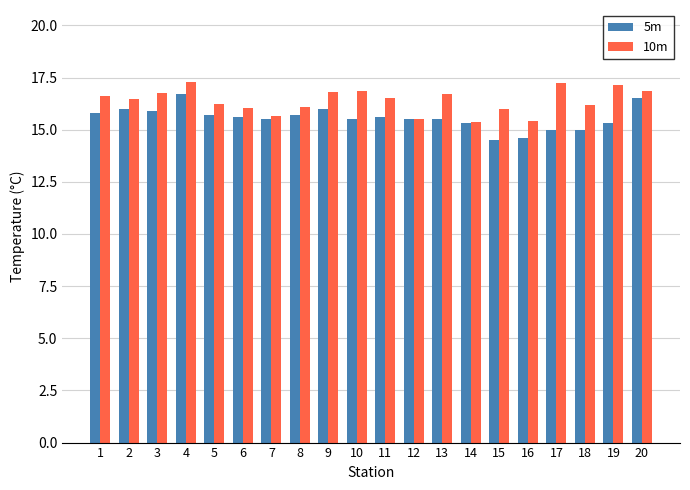

How many bars are there in total?

40